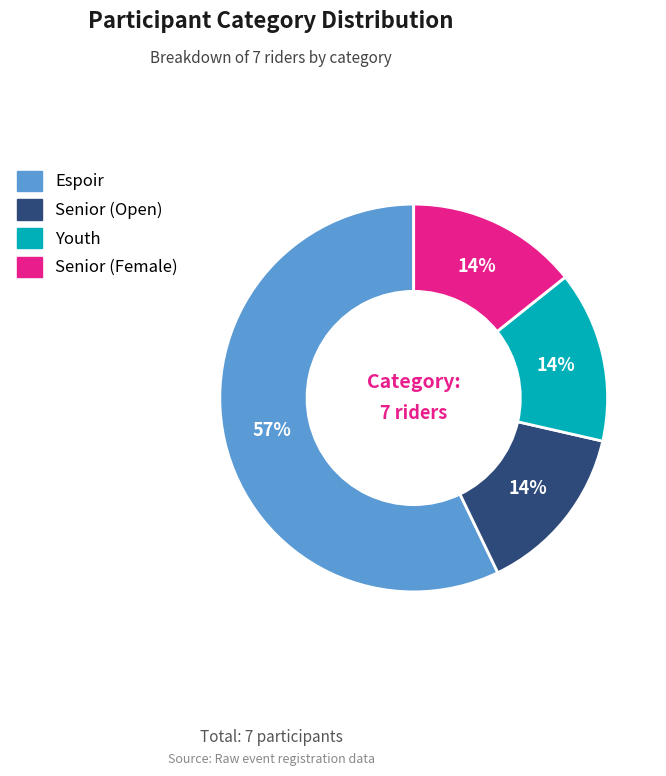

Is there a majority slice in this chart?

Yes